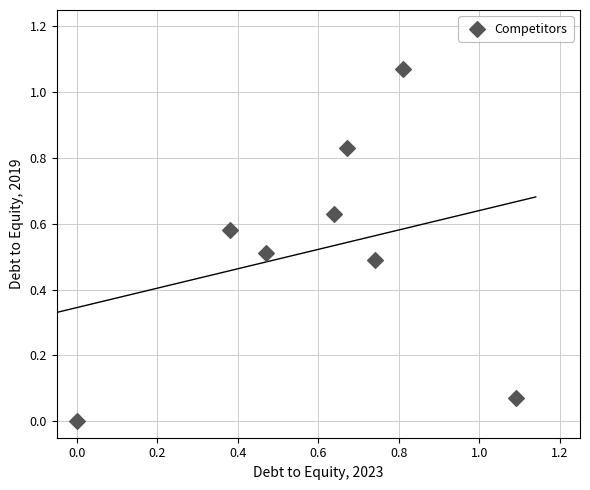

What is the average Y value?

0.5